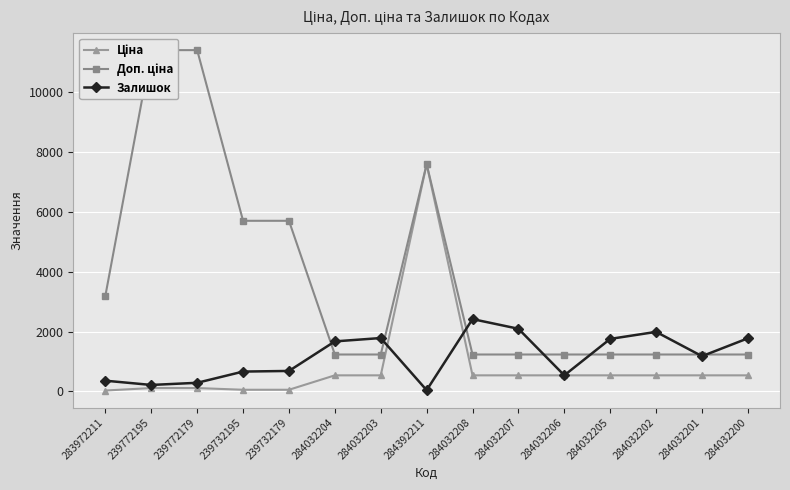

At which label does Залишок first exceed 1180?

284032204